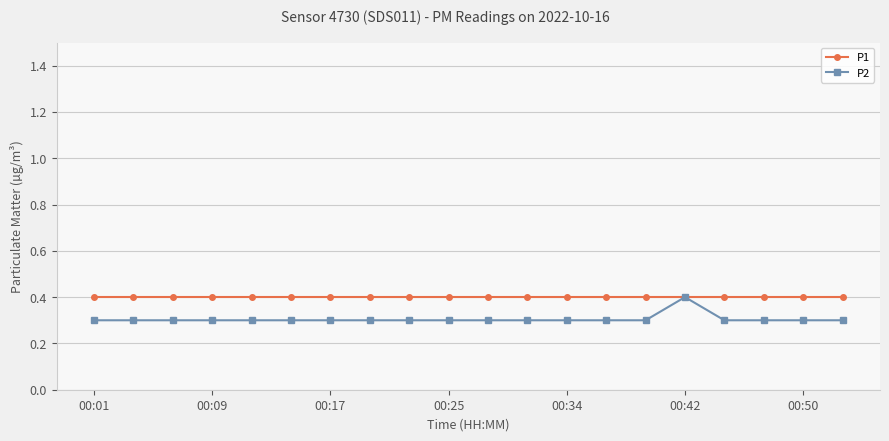

What is the value of the P1 point at the 7th from the left?

0.4